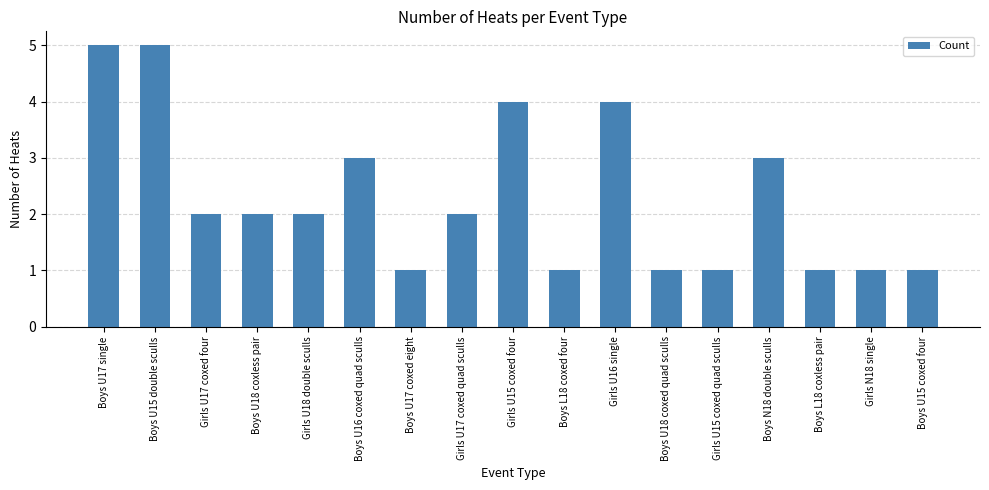

What is the average value?

2